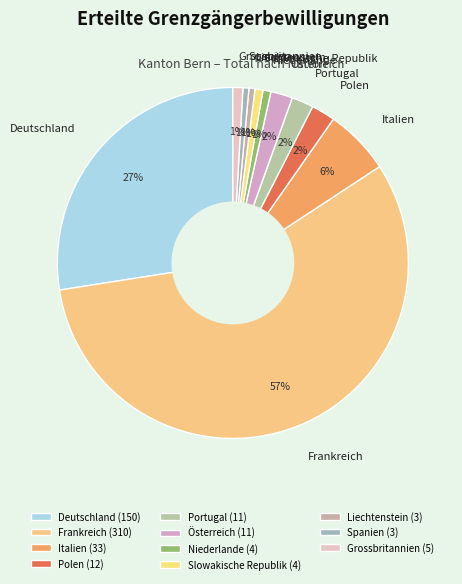

Is it true that Grossbritannien is 11% of the pie?

False